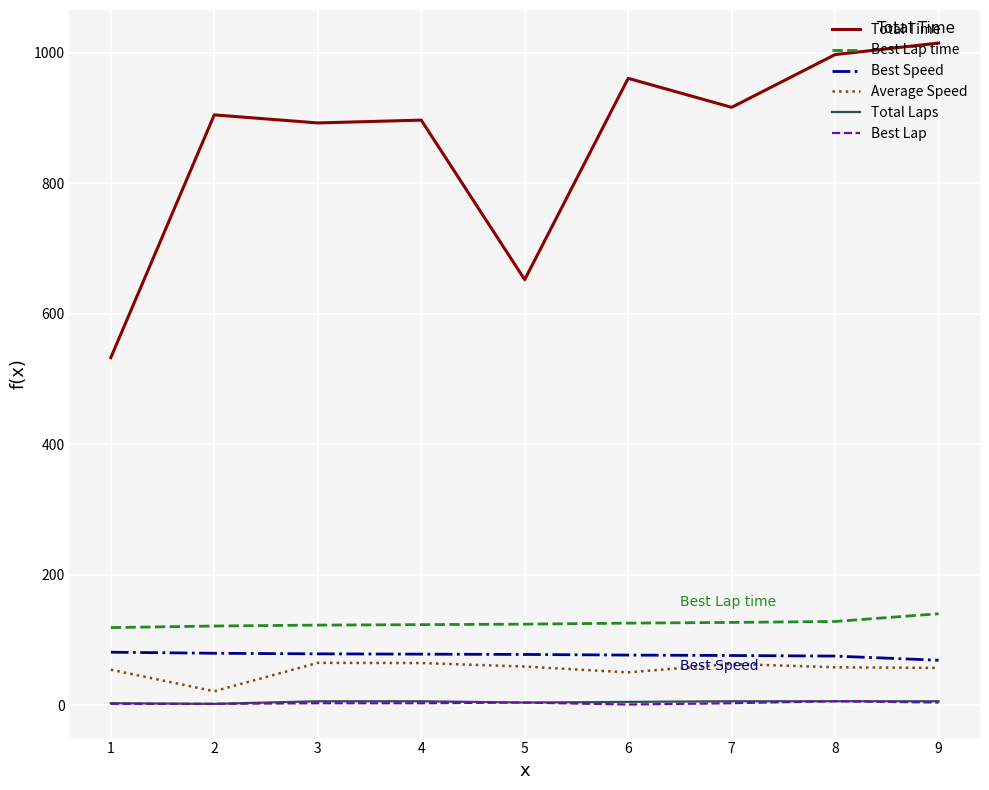

The Average Speed series shows 64.9 at 3. True or false?

True